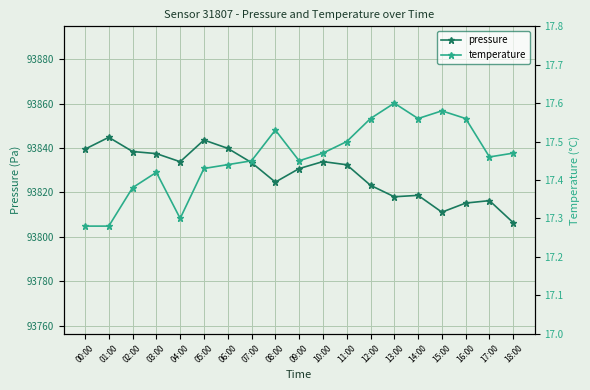

What is the label of the 2nd point from the left?

01:00